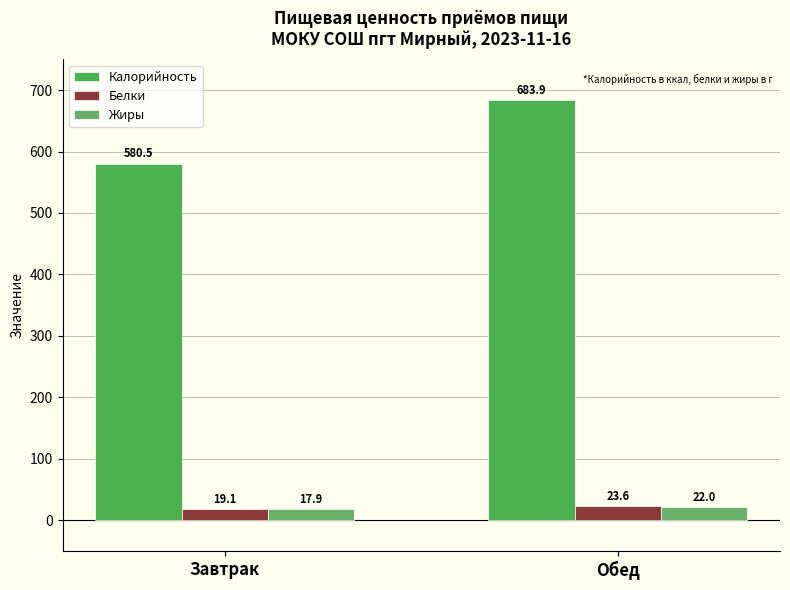

What is the label of the 1st bar from the right?

Обед